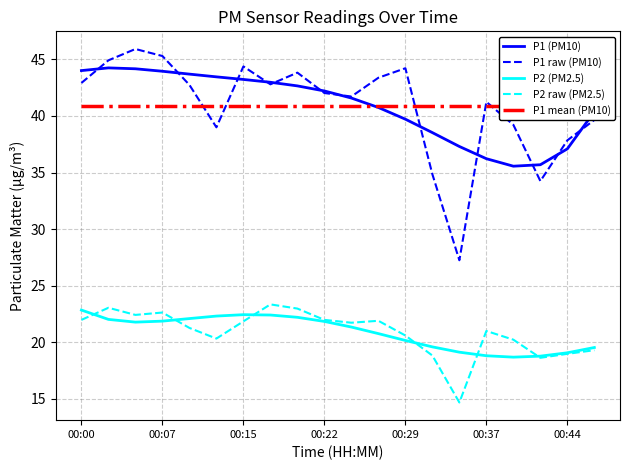

Is it true that P1 raw (PM10) equals 24.8 at 00:29?

False